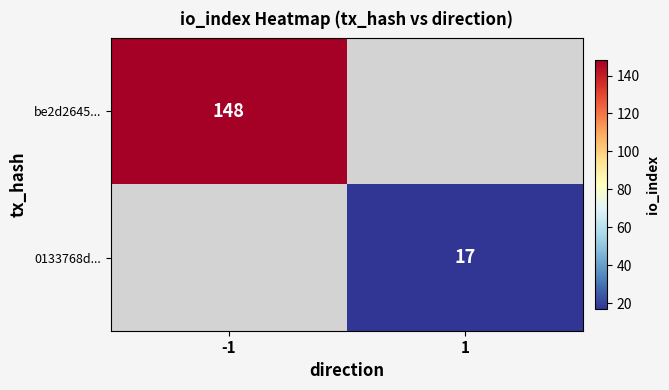

True or false: be2d2645... has a value of 258 at -1.

False